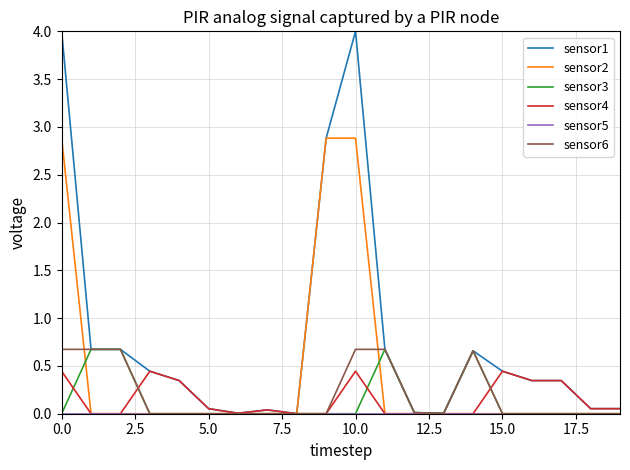

Which series has the largest total across all categories?

sensor1